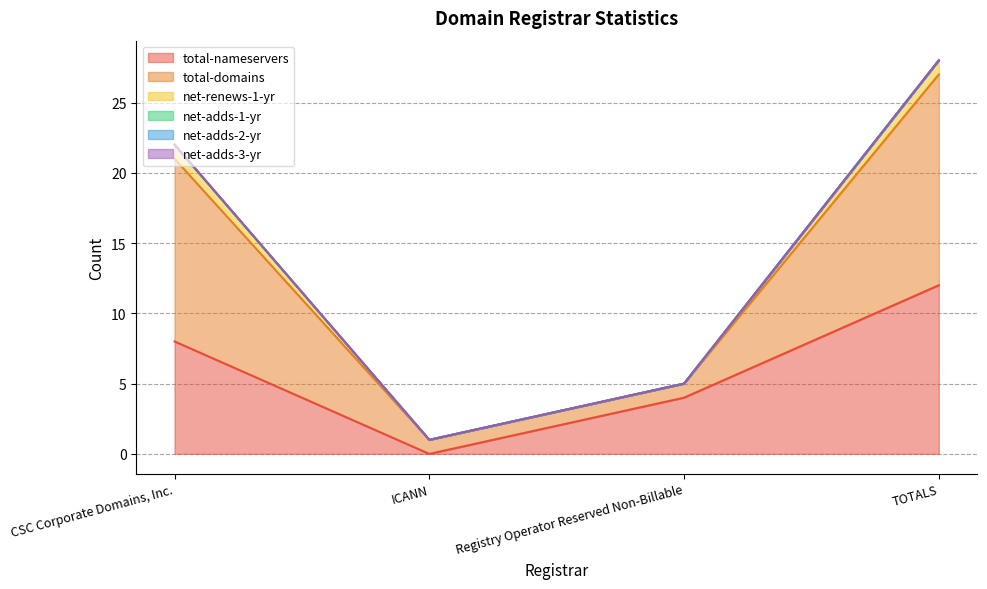

What is the difference between the maximum and second lowest values in the total-domains series?

14